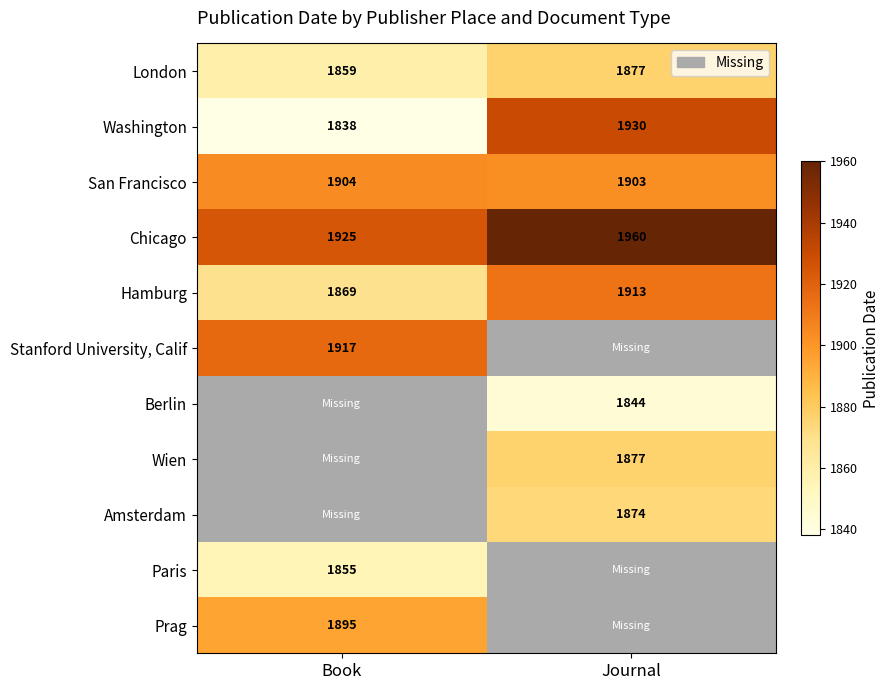

The value of Prag at Book is 1895. True or false?

True